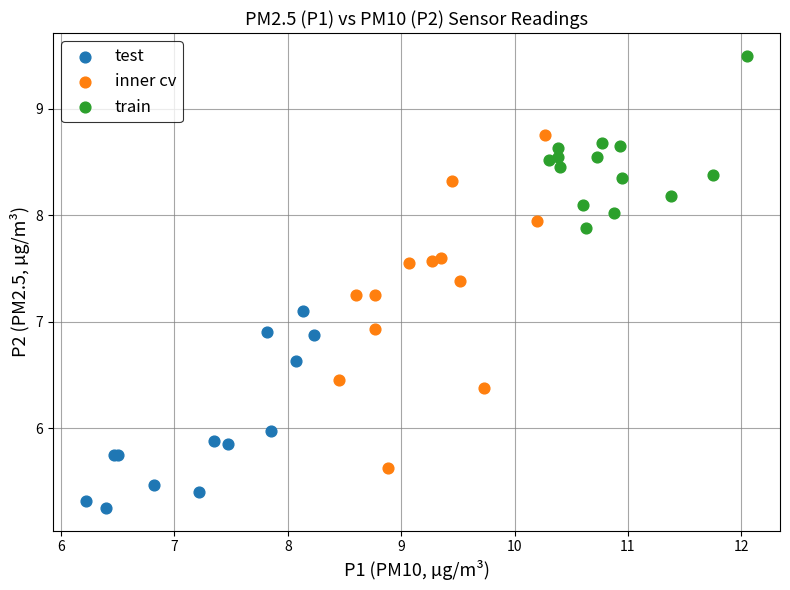

Which series contains the highest Y value?

train